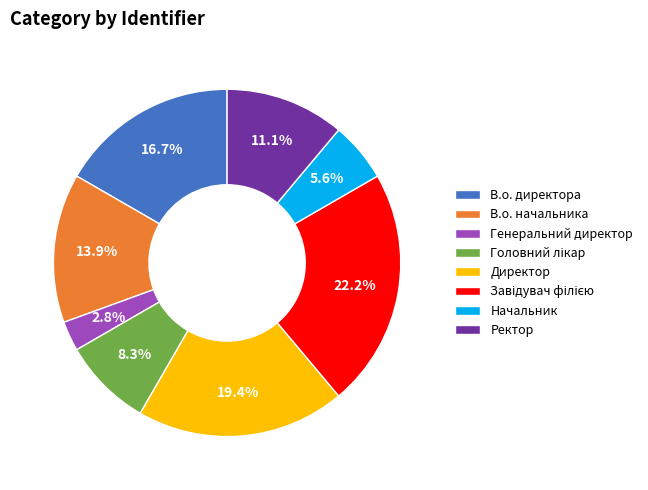

The В.о. директора slice represents 17% of the pie. True or false?

True